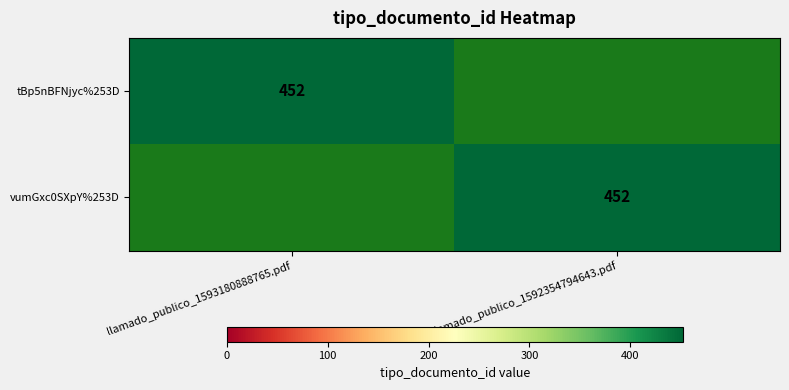

The value of tBp5nBFNjyc%253D at llamado_publico_1593180888765.pdf is 452. True or false?

True